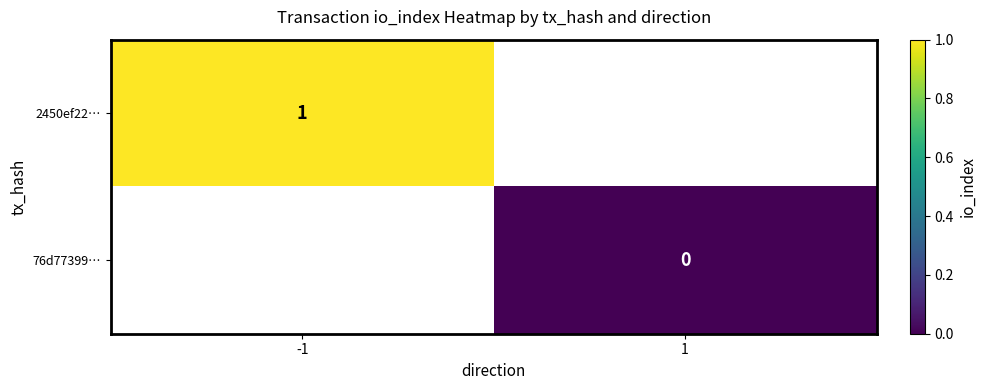

The value of 2450ef22… at -1 is 1. True or false?

True